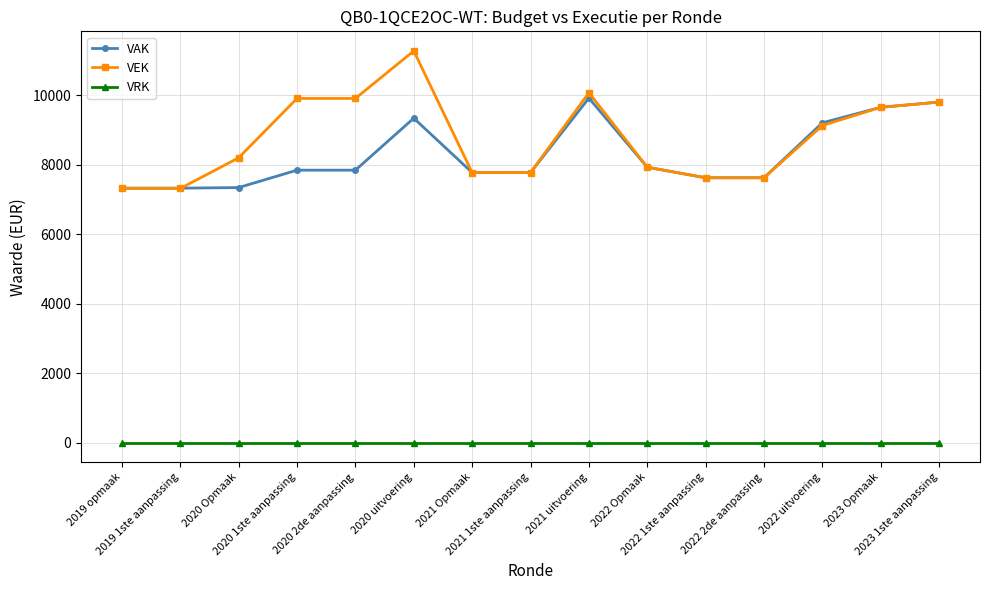

True or false: VRK and VEK cross at least once.

False